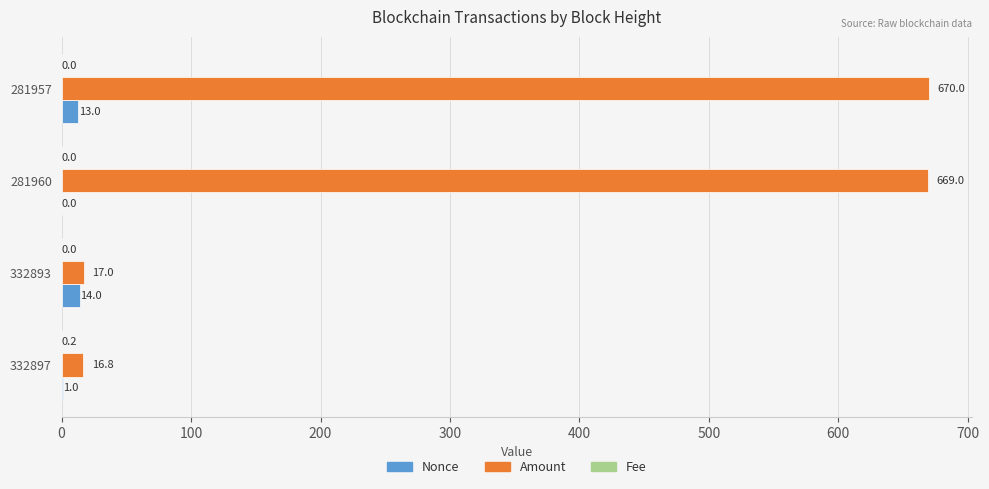

Is it true that Amount equals 670.0 at 281957?

True